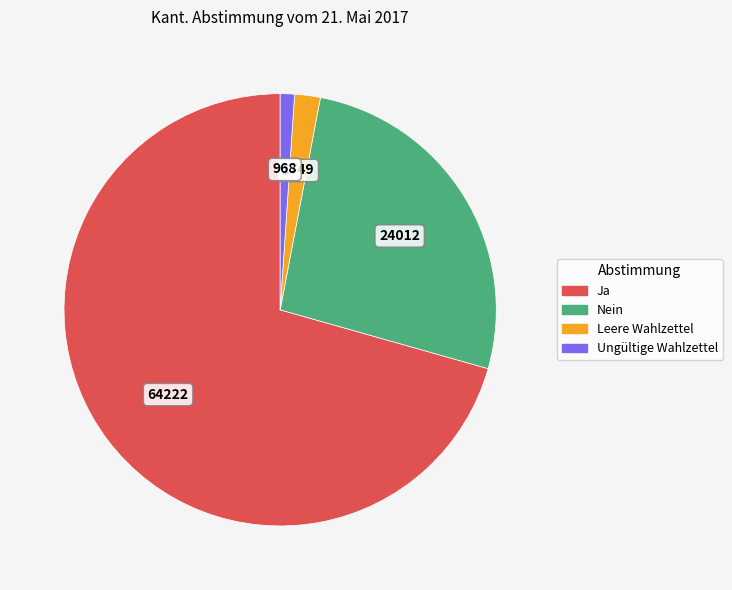

What is the ratio of the value at Nein to the value at Ja?

0.4